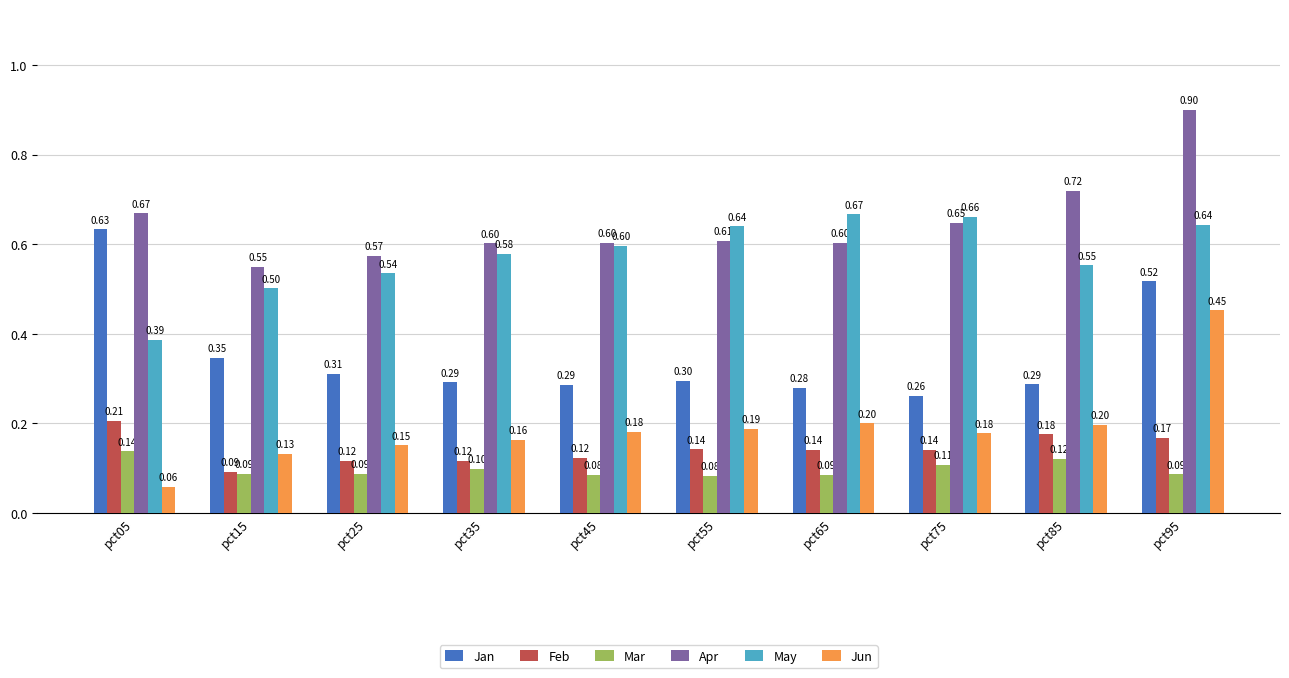

How many bars are there in each group?

6